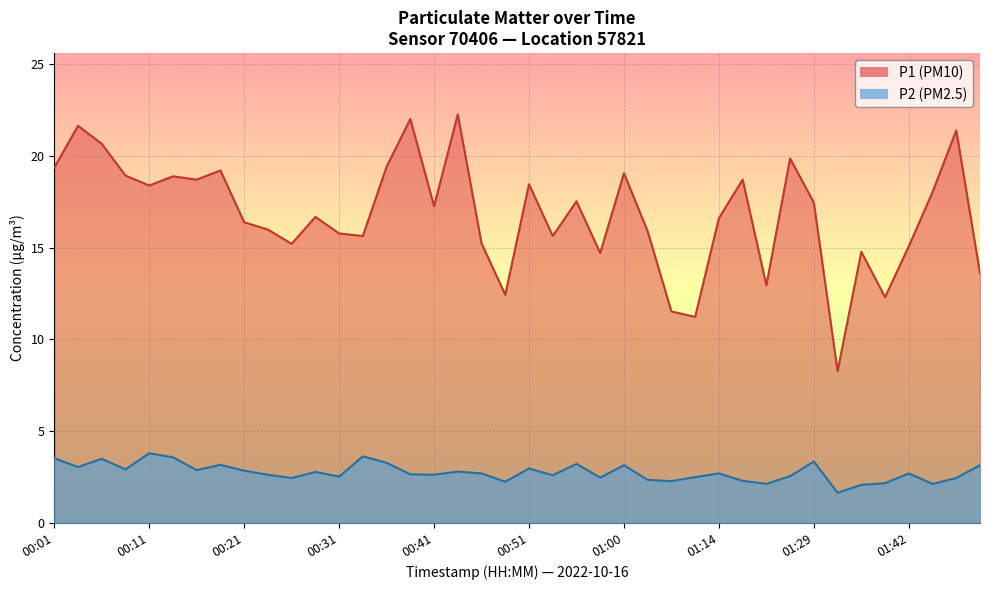

Reading right to left, what are all the values shown in this chart?

P1: 13.6	21.4	18.0	15.1	12.3	14.8	8.3	17.4	19.9	12.9	18.7	16.6	11.2	11.5	15.9	19.1	14.7	17.5	15.6	18.4	12.4	15.2	22.2	17.2	22.0	19.4	15.6	15.8	16.7	15.2	16.0	16.4	19.2	18.7	18.9	18.4	18.9	20.6	21.6	19.4
P2: 3.1	2.5	2.1	2.7	2.2	2.1	1.6	3.4	2.5	2.1	2.3	2.7	2.5	2.3	2.4	3.1	2.5	3.2	2.6	3.0	2.2	2.7	2.8	2.6	2.6	3.3	3.6	2.5	2.8	2.5	2.6	2.9	3.2	2.9	3.6	3.8	2.9	3.5	3.0	3.5